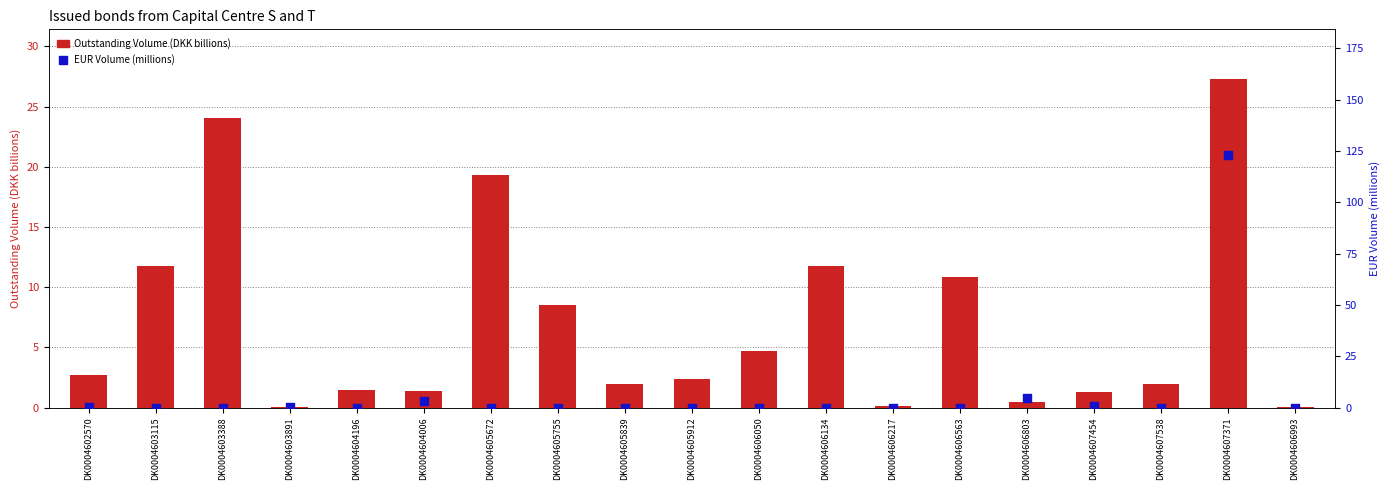

Which series reaches the maximum Y coordinate?

EUR Volume (millions)